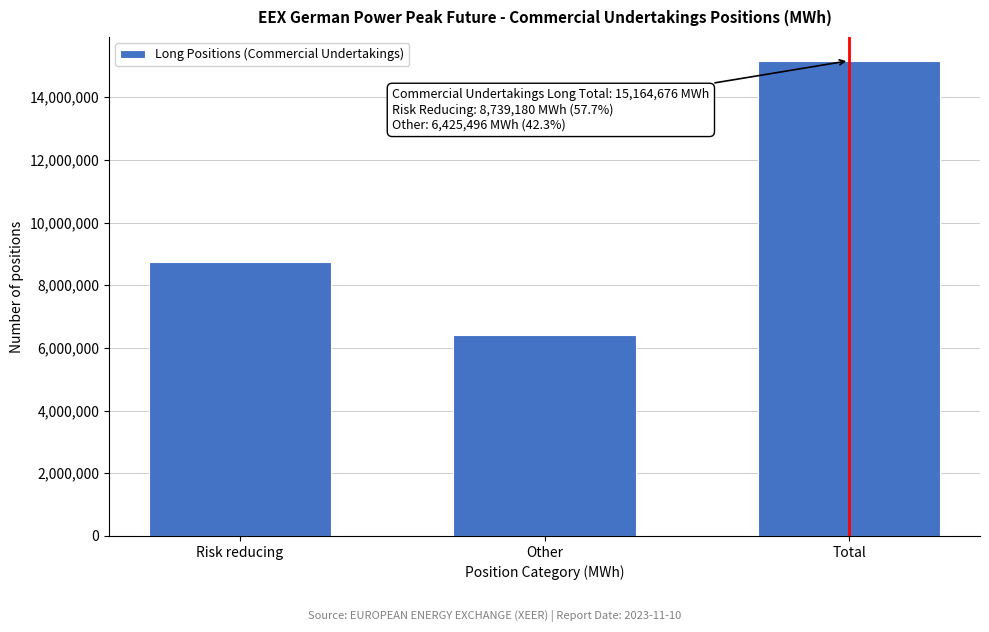

Reading left to right, what are all the values shown in this chart?

Risk reducing=8739180	Other=6425496	Total=15164676